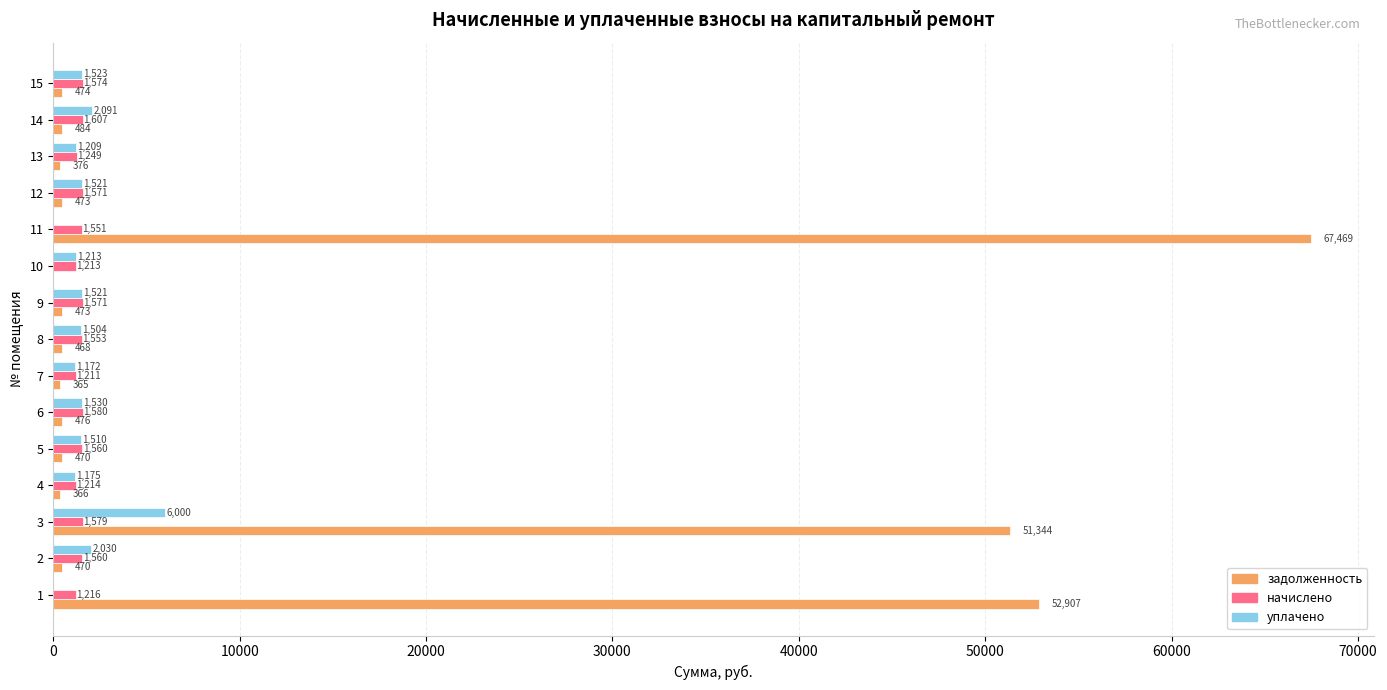

Which category has the highest value in the уплачено series?

3